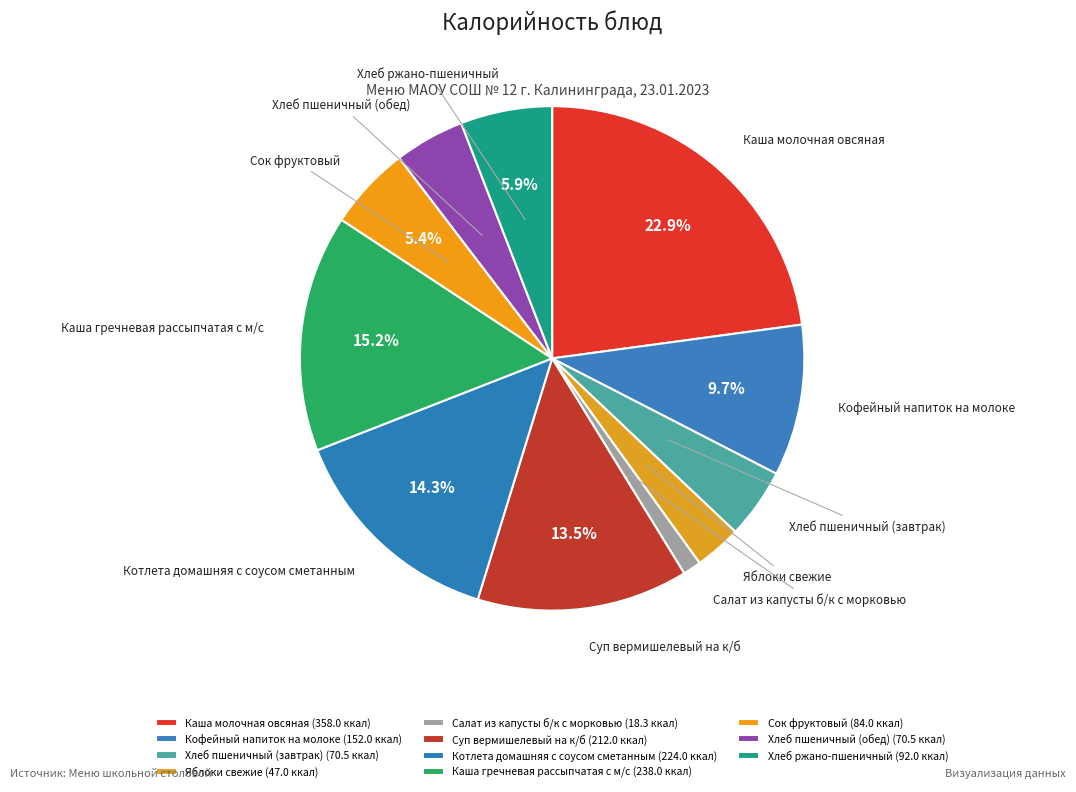

Which category has the biggest portion of the pie?

Каша молочная овсяная